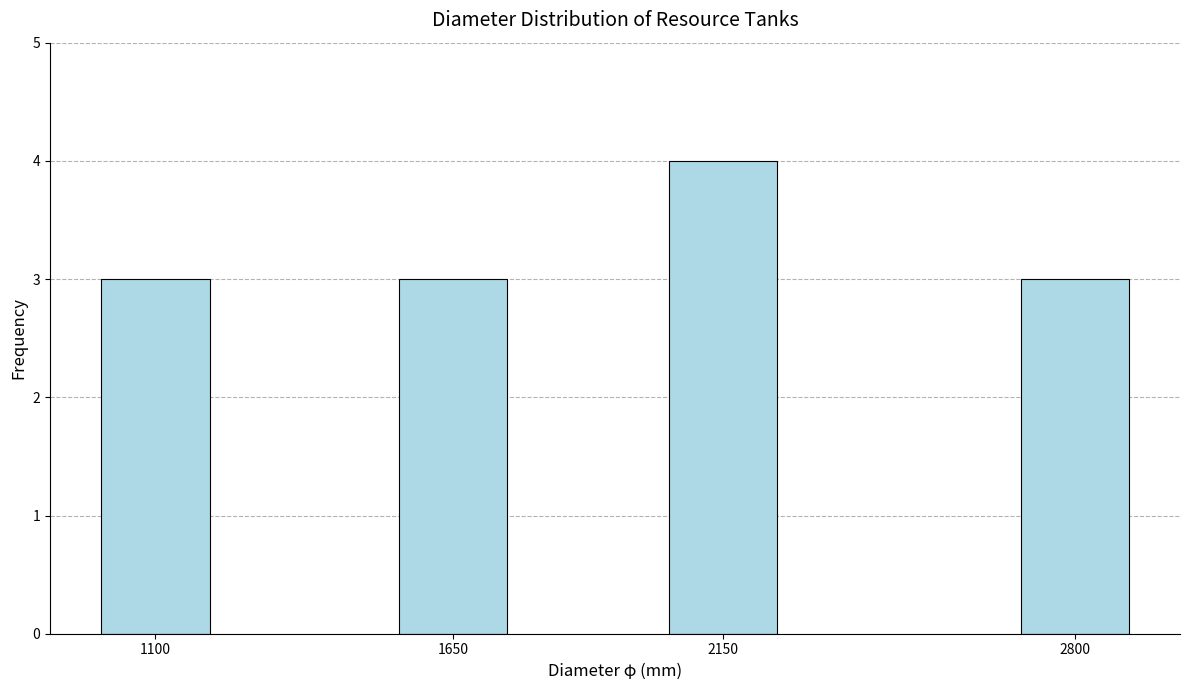

Reading left to right, what are all the values shown in this chart?

1100=3	1650=3	2150=4	2800=3